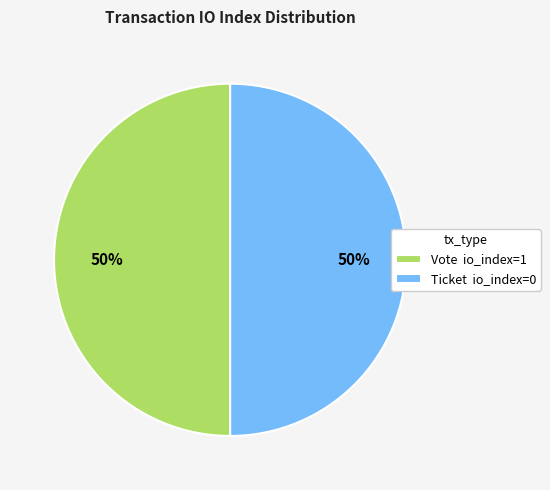

Approximately how many times larger is the value at Ticket io_index=0 compared to Vote io_index=1?

1.0